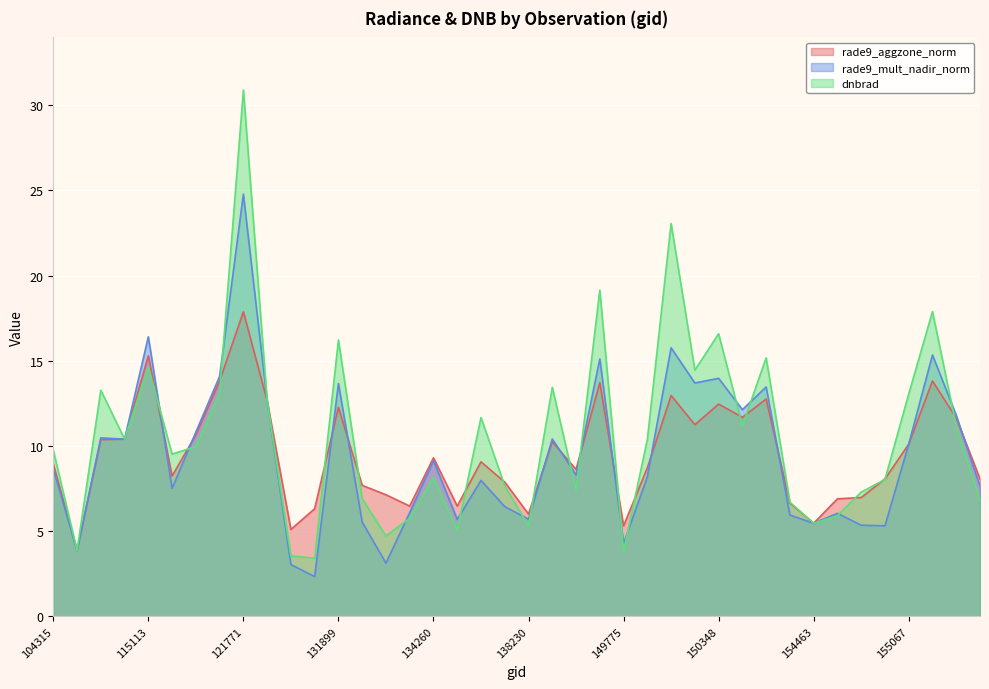

What are all the series names shown in the legend?

rade9_aggzone_norm, rade9_mult_nadir_norm, dnbrad